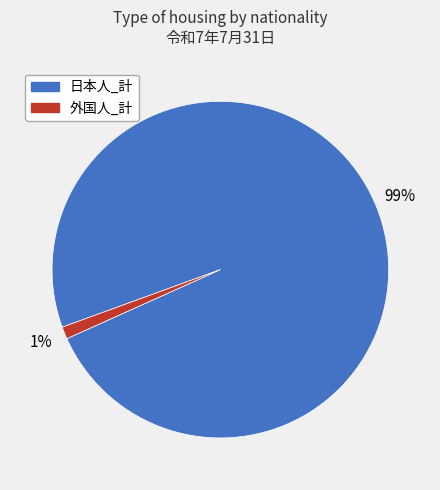

To the nearest percent, what is the difference between the largest and smallest slice percentages?

98%